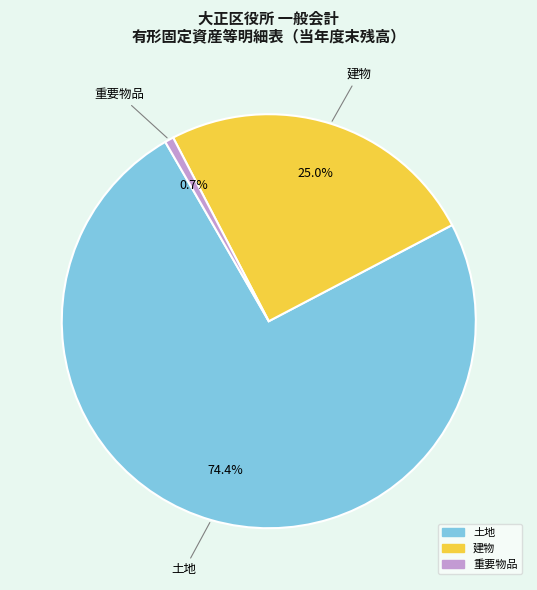

Count the number of slices in the pie.

3